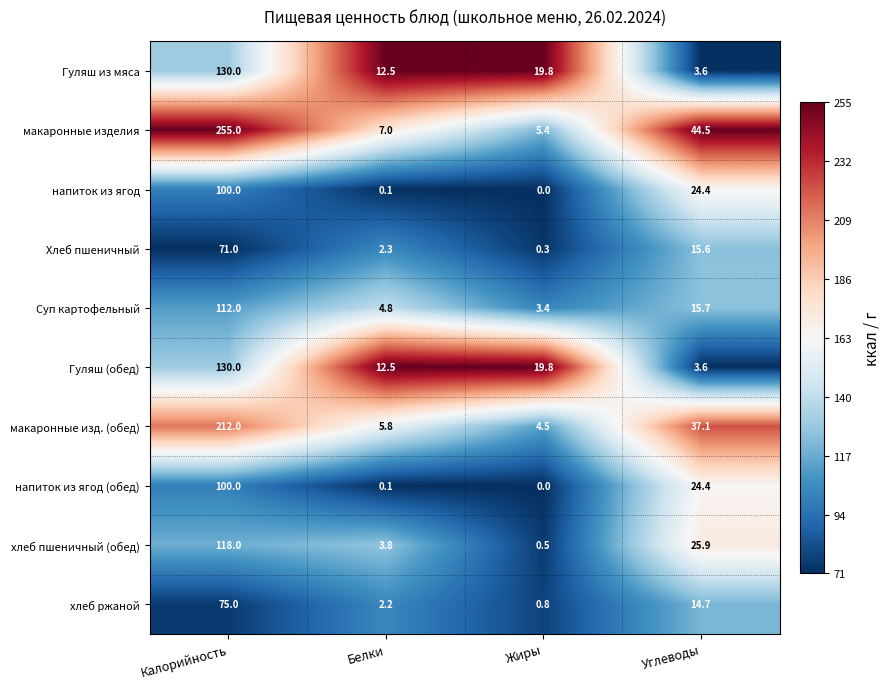

Which category has the highest value in the Гуляш (обед) series?

Калорийность